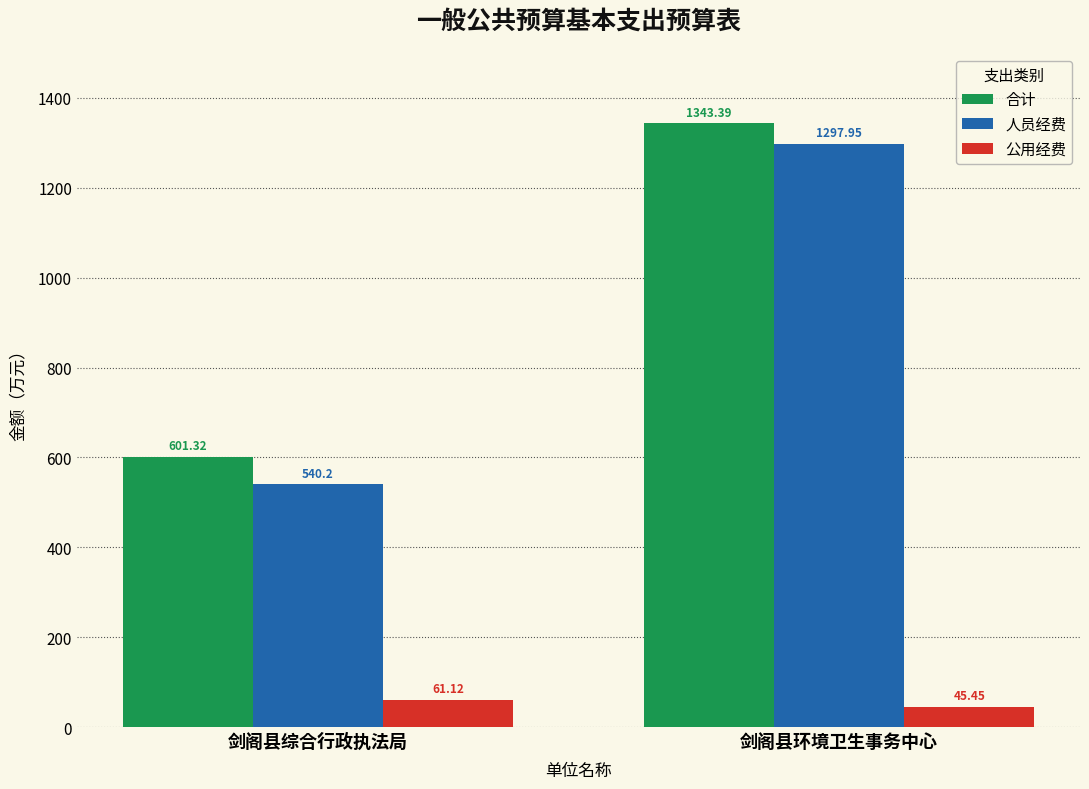

What is the approximate value of 公用经费 at 剑阁县综合行政执法局?

61.1